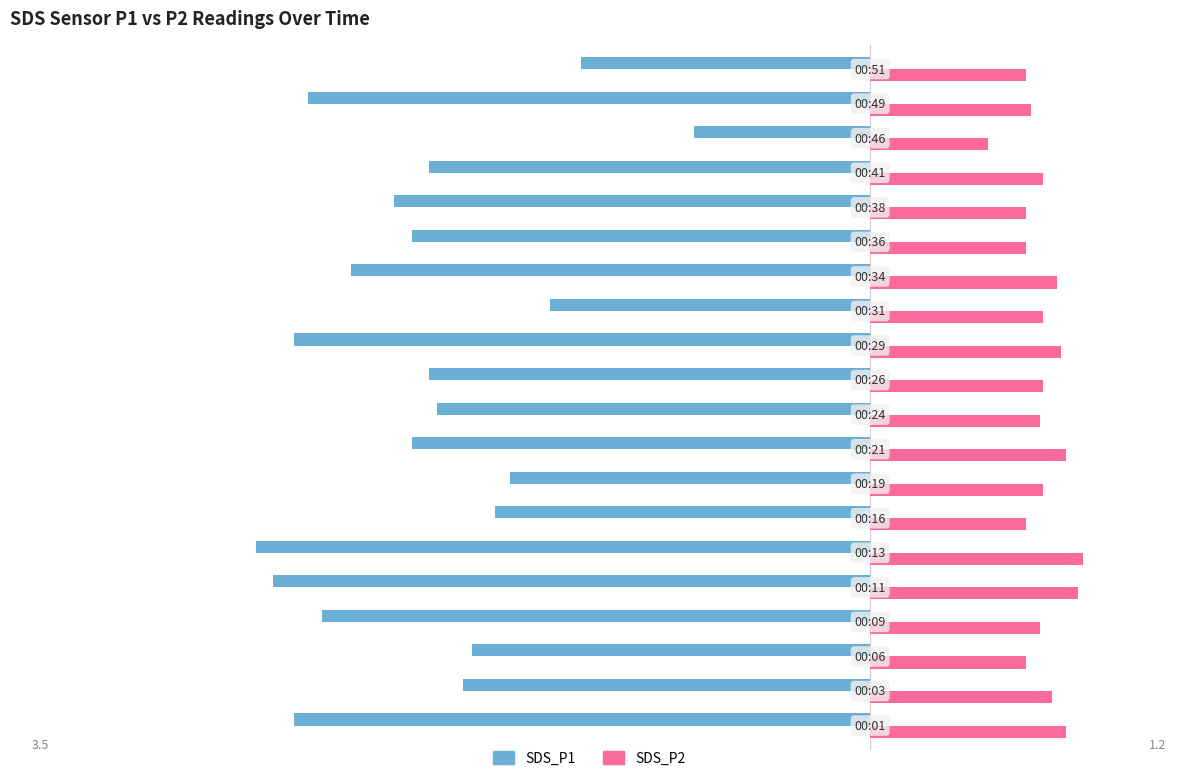

What is the difference between the maximum and minimum values in the SDS_P1 series?

2.5